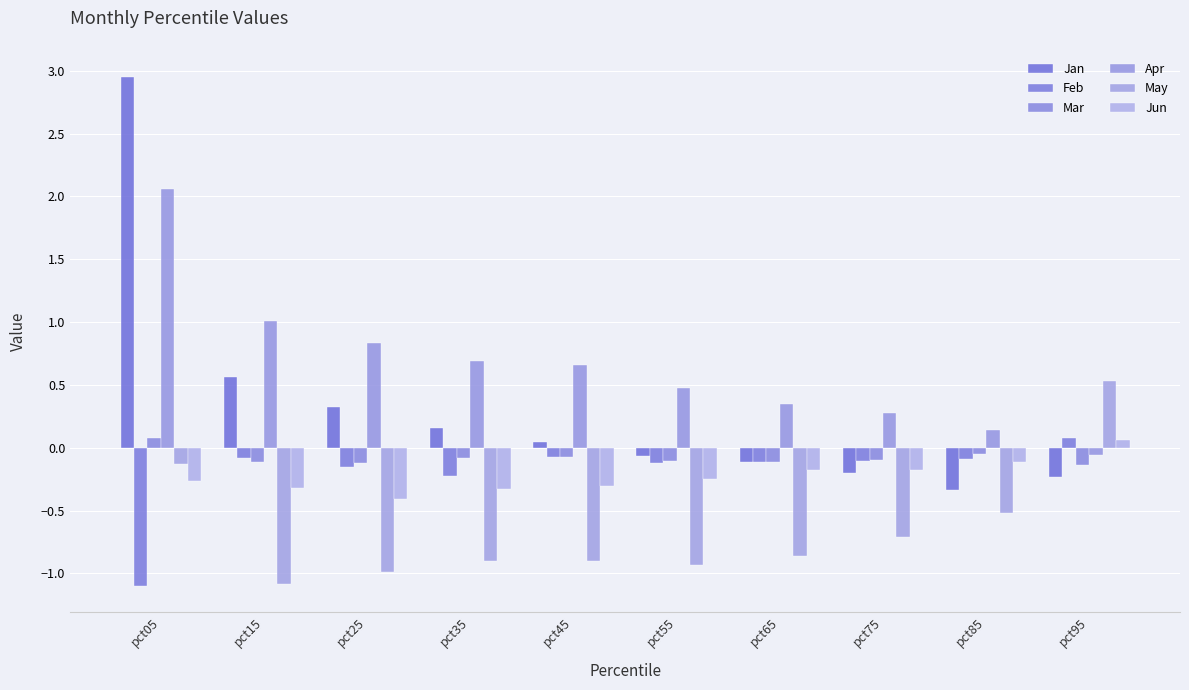

Which series has the widest spread of values?

Jan